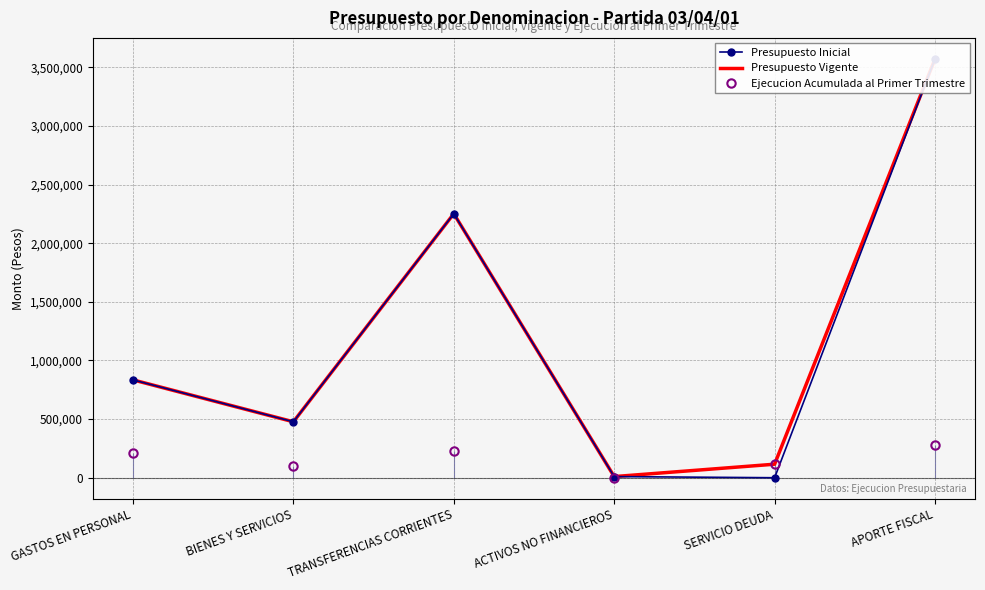

Is it true that Presupuesto Vigente equals 3572837 at APORTE FISCAL?

True